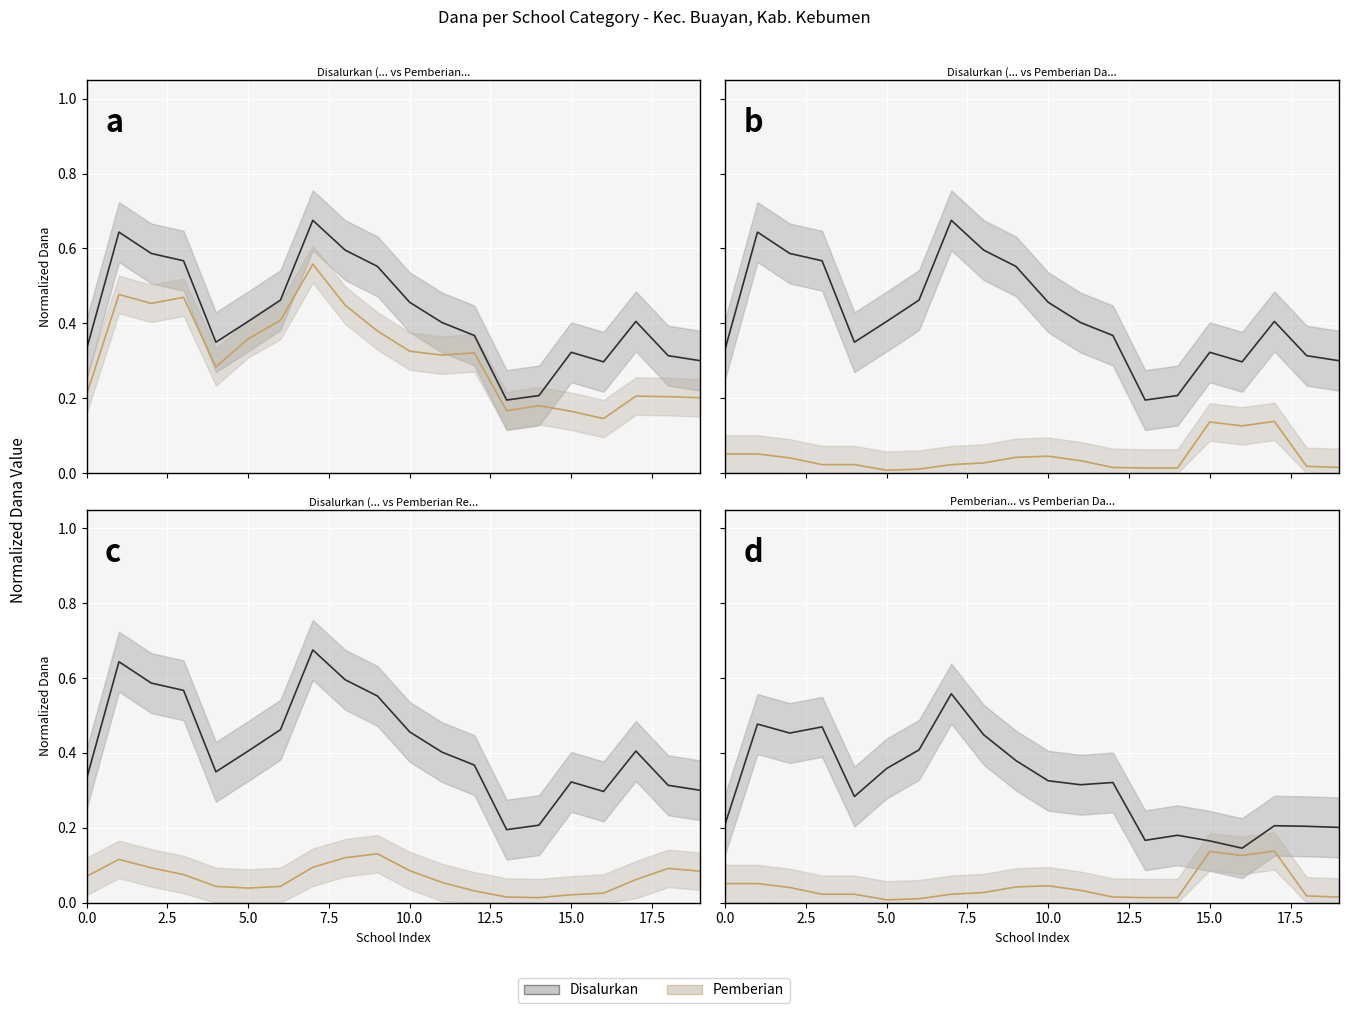

True or false: Pemberian Dari Aktivasi Nominasi (line) has more than 0 interior local peaks.

True